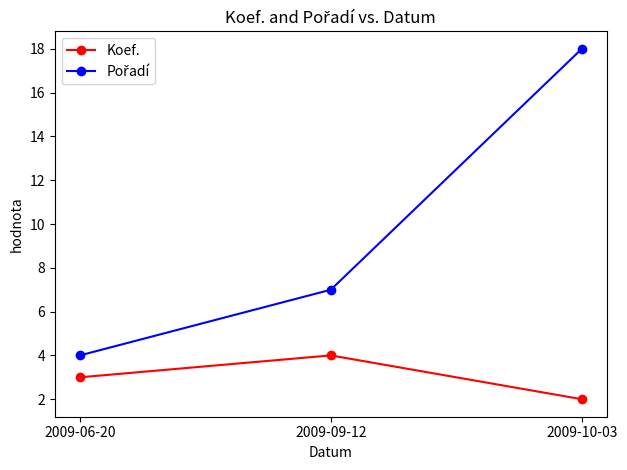

How many lines are shown in the chart?

2